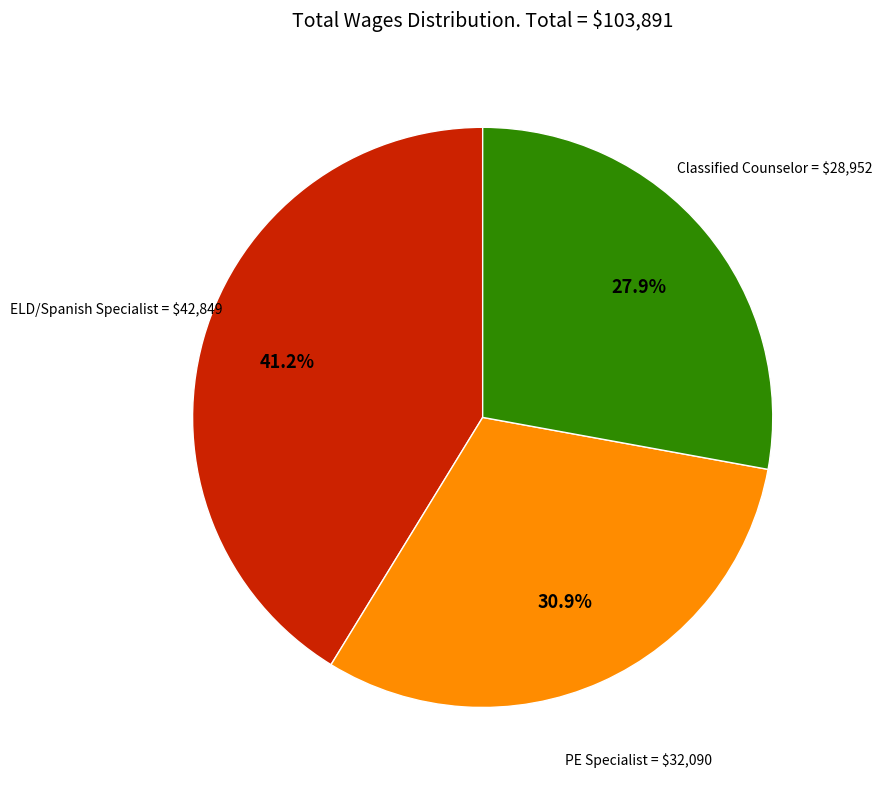

Is it true that ELD/Spanish Specialist is 41% of the pie?

True